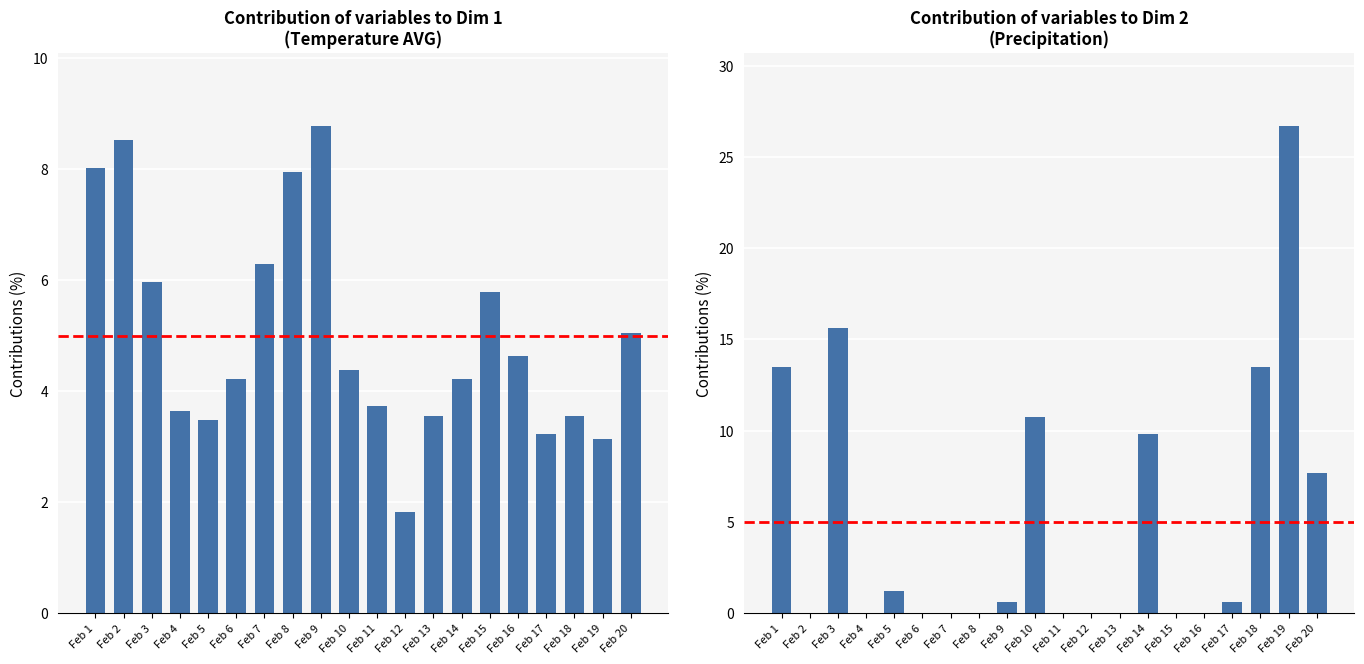

What is the sum of all Temperature (AVG °C) values?

100.0